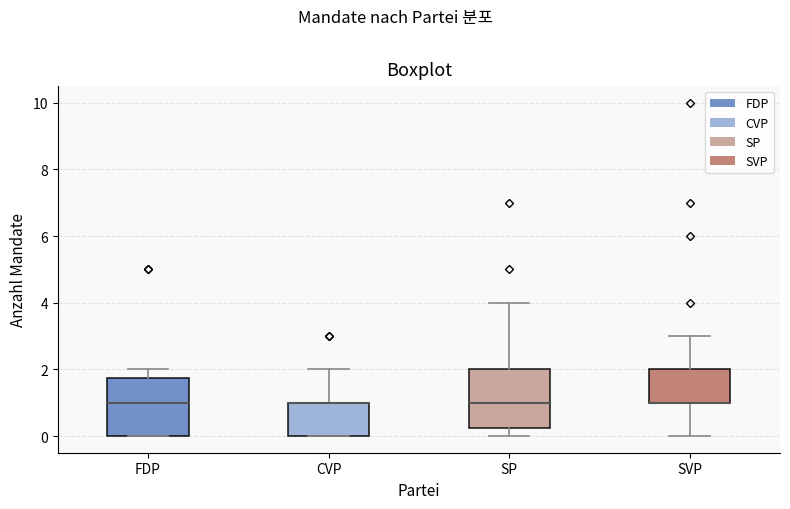

Reading left to right, read every box against the y-axis: the position of its median line, the range the box covers, and the ends of its whiskers. The values are not printed on the chart, so give them approximately, as read against the axis.

FDP: median 1.0, box 0.0 to 1.8, whiskers 0.0 to 2.0
CVP: median 1.0 (drawn on the box's upper edge), box 0.0 to 1.0, whiskers 0.0 to 2.0
SP: median 1.0, box 0.2 to 2.0, whiskers 0.0 to 4.0
SVP: median 1.0 (drawn on the box's lower edge), box 1.0 to 2.0, whiskers 0.0 to 3.0